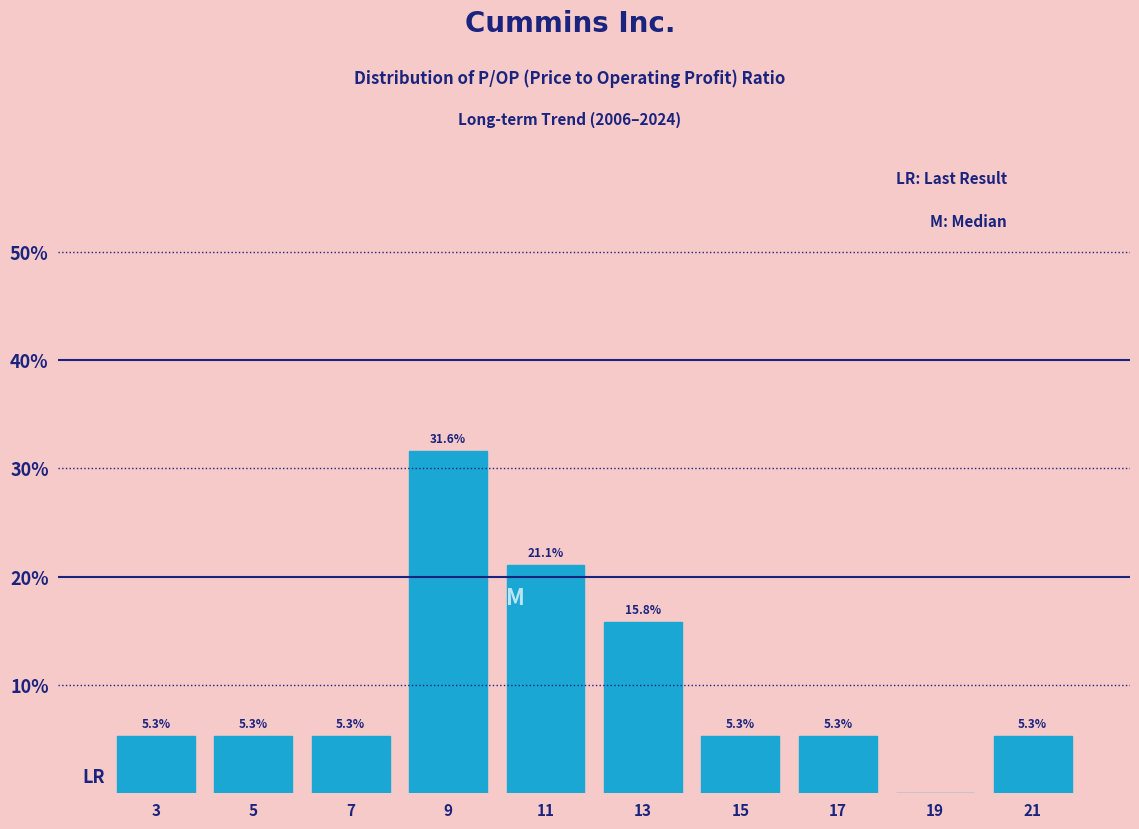

Over which range of the x-axis is the bar tallest?

8 to 10